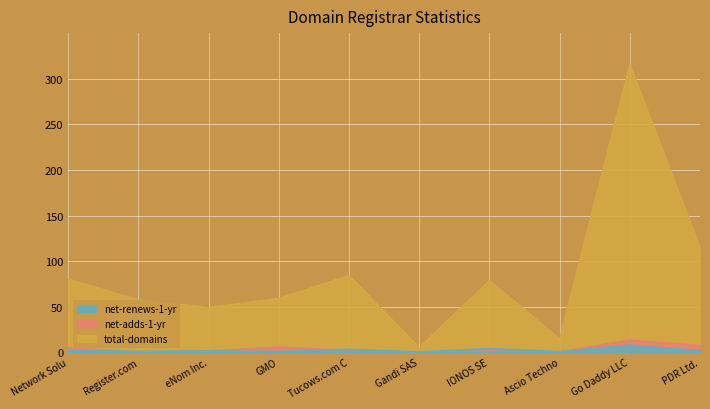

Reading left to right, extract all data points from this chart.

total-domains: 80.5	57.5	49.2	59.3	84.4	5.2	78.7	14.7	315.4	114.5
net-adds-1-yr: 5.1	0.5	1.7	5.9	2.5	0.1	2.0	0.6	13.6	7.7
net-renews-1-yr: 2.1	0.8	1.4	0.8	3.3	0.3	4.0	0.6	7.8	1.7